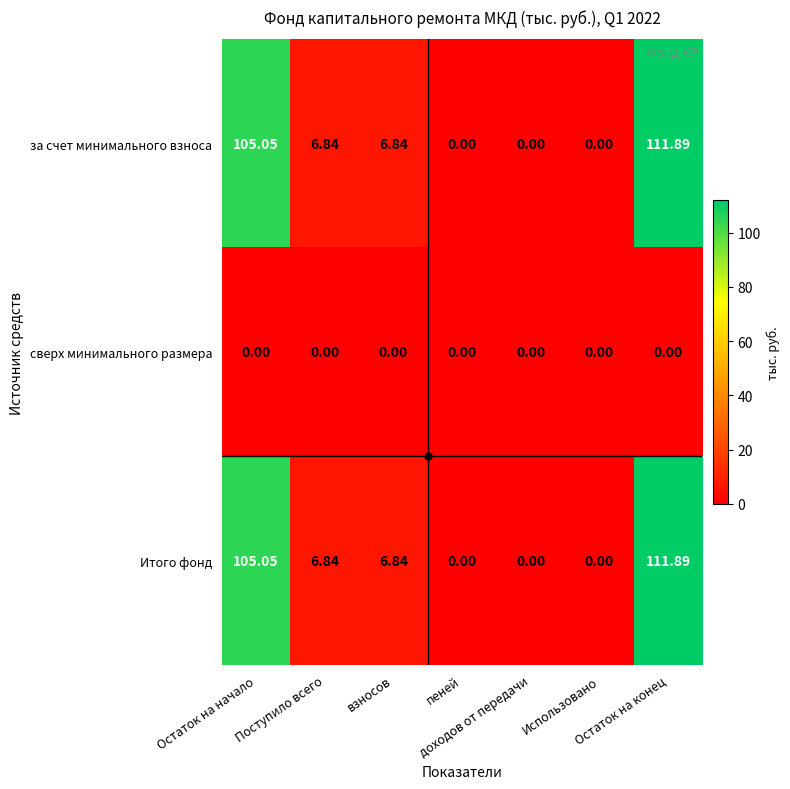

How many data points does each series have?

7